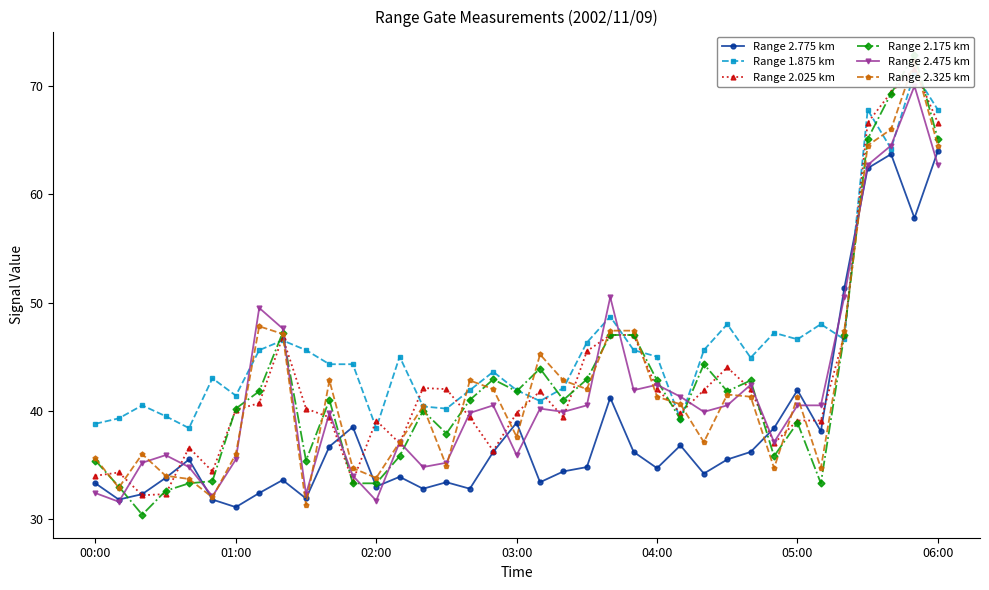

What is the difference between the highest and lowest values at 22?

9.3